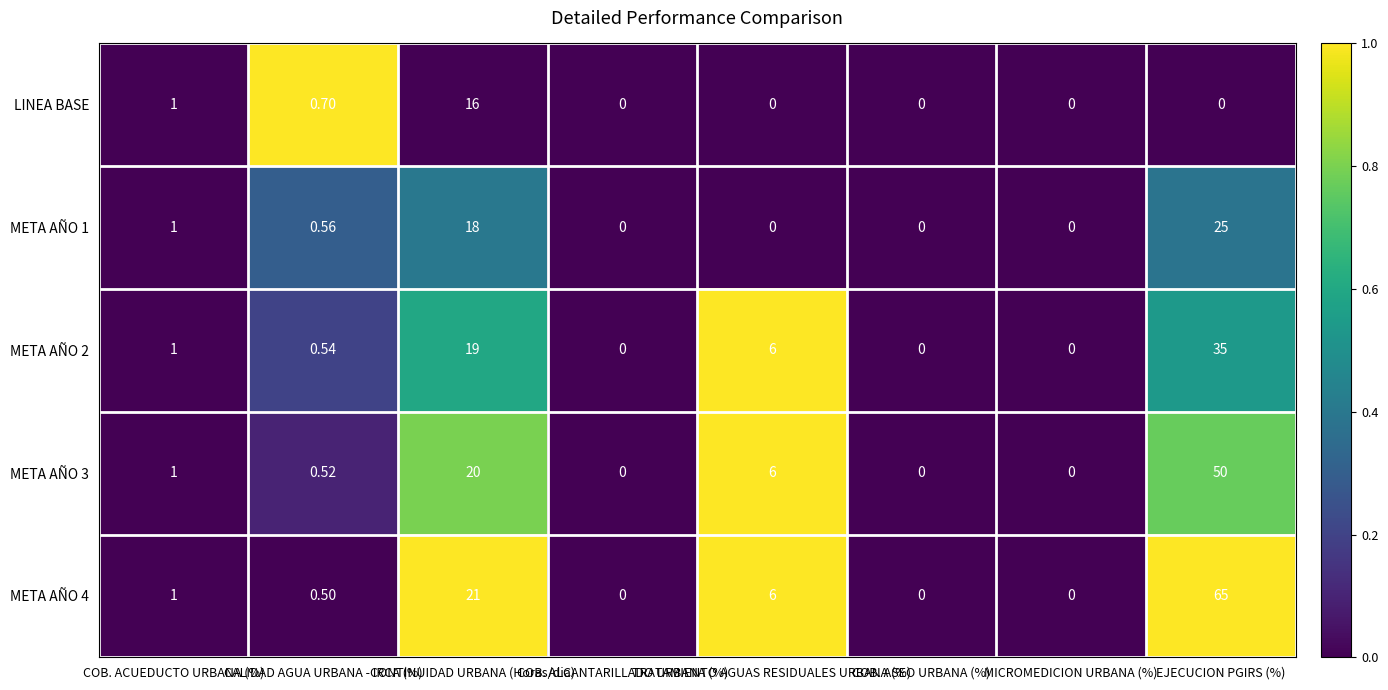

Reading left to right, what are all the values shown in this chart?

LINEA BASE: COB. ACUEDUCTO URBANA (%)=1.0	CALIDAD AGUA URBANA - IRCA (%)=0.7	CONTINUIDAD URBANA (Horas/dia)=16.0	COB. ALCANTARILLADO URBANA (%)=0.0	TRATAMIENTO AGUAS RESIDUALES URBANA (%)=0.0	COB. ASEO URBANA (%)=0.0	MICROMEDICION URBANA (%)=0.0	EJECUCION PGIRS (%)=0.0
META AÑO 1: COB. ACUEDUCTO URBANA (%)=1.0	CALIDAD AGUA URBANA - IRCA (%)=0.6	CONTINUIDAD URBANA (Horas/dia)=18.0	COB. ALCANTARILLADO URBANA (%)=0.0	TRATAMIENTO AGUAS RESIDUALES URBANA (%)=0.0	COB. ASEO URBANA (%)=0.0	MICROMEDICION URBANA (%)=0.0	EJECUCION PGIRS (%)=25.0
META AÑO 2: COB. ACUEDUCTO URBANA (%)=1.0	CALIDAD AGUA URBANA - IRCA (%)=0.5	CONTINUIDAD URBANA (Horas/dia)=19.0	COB. ALCANTARILLADO URBANA (%)=0.0	TRATAMIENTO AGUAS RESIDUALES URBANA (%)=6.0	COB. ASEO URBANA (%)=0.0	MICROMEDICION URBANA (%)=0.0	EJECUCION PGIRS (%)=35.0
META AÑO 3: COB. ACUEDUCTO URBANA (%)=1.0	CALIDAD AGUA URBANA - IRCA (%)=0.5	CONTINUIDAD URBANA (Horas/dia)=20.0	COB. ALCANTARILLADO URBANA (%)=0.0	TRATAMIENTO AGUAS RESIDUALES URBANA (%)=6.0	COB. ASEO URBANA (%)=0.0	MICROMEDICION URBANA (%)=0.0	EJECUCION PGIRS (%)=50.0
META AÑO 4: COB. ACUEDUCTO URBANA (%)=1.0	CALIDAD AGUA URBANA - IRCA (%)=0.5	CONTINUIDAD URBANA (Horas/dia)=21.0	COB. ALCANTARILLADO URBANA (%)=0.0	TRATAMIENTO AGUAS RESIDUALES URBANA (%)=6.0	COB. ASEO URBANA (%)=0.0	MICROMEDICION URBANA (%)=0.0	EJECUCION PGIRS (%)=65.0